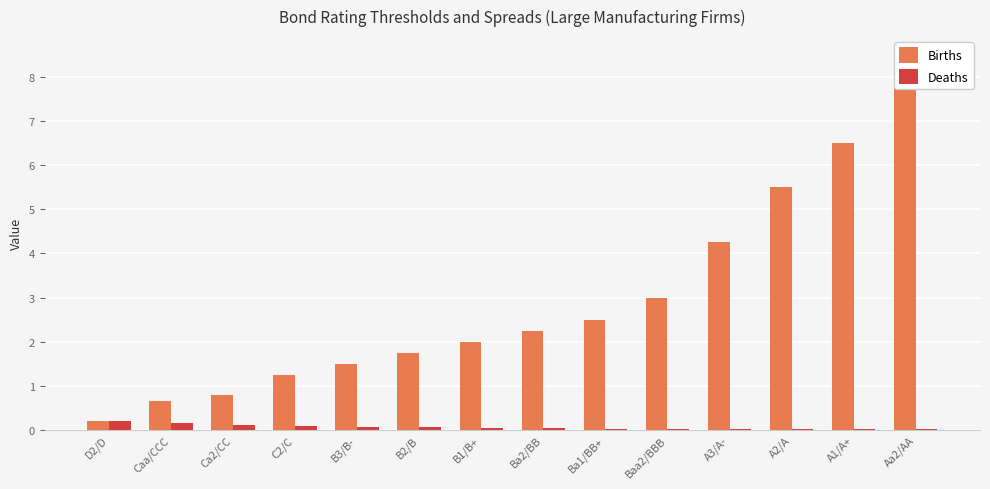

Where is Deaths nearest to the value 0?

Aa2/AA